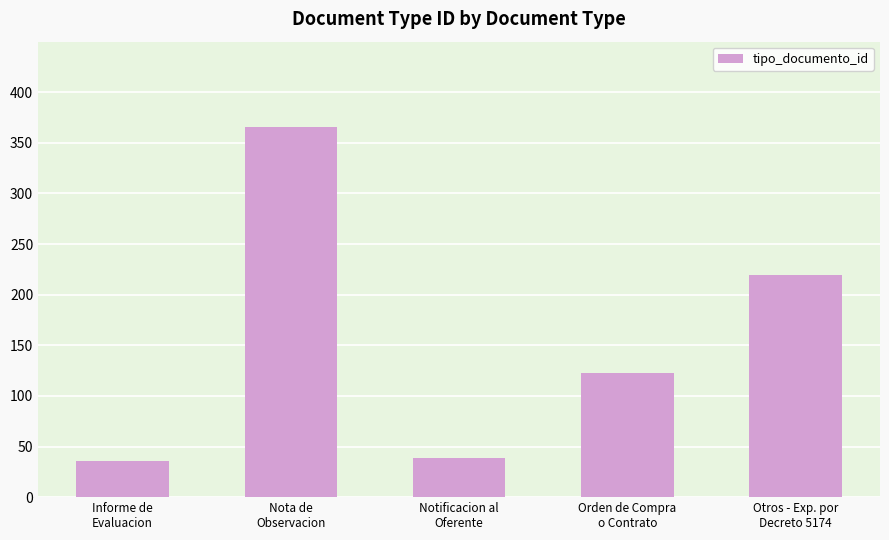

Does the chart contain stacked bars?

No